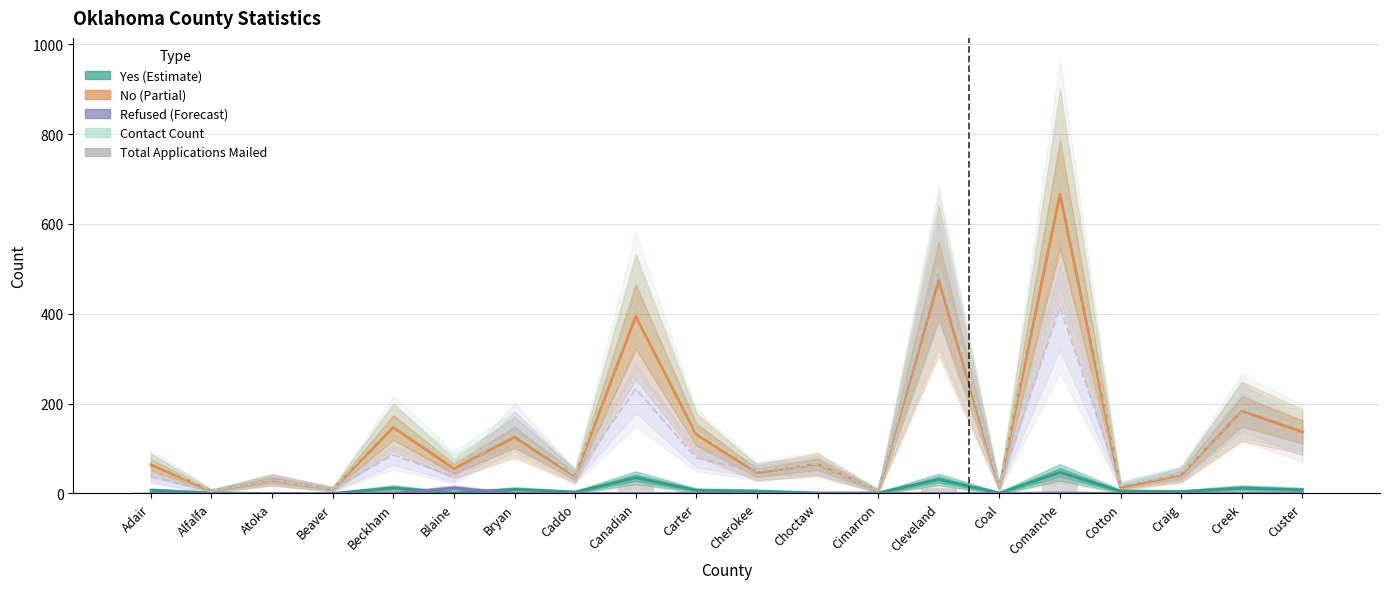

The Yes series shows 7 at Adair. True or false?

True